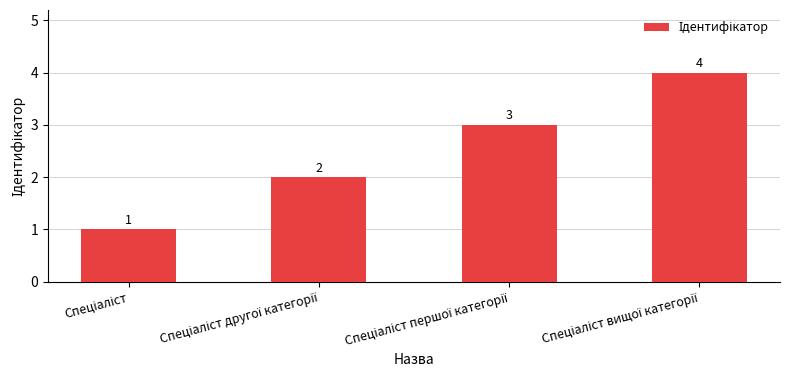

Reading left to right, extract all data points from this chart.

1	2	3	4